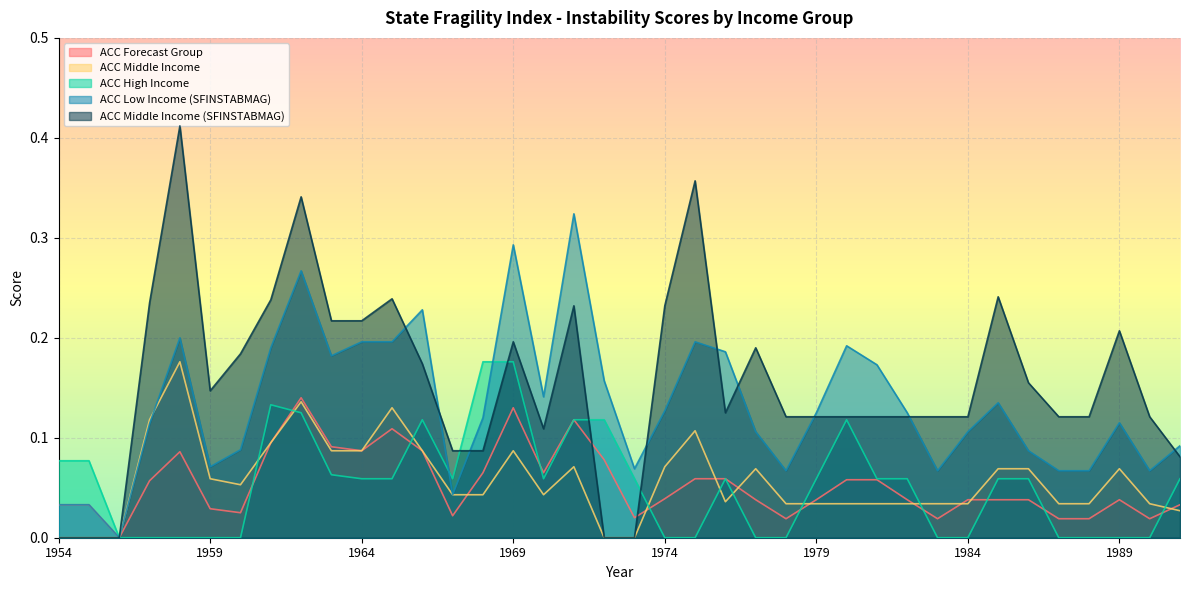

Is the value of ACC Forecast Group at 1982 greater than the value of ACC Middle Income (SFINSTABMAG) at 1986?

No